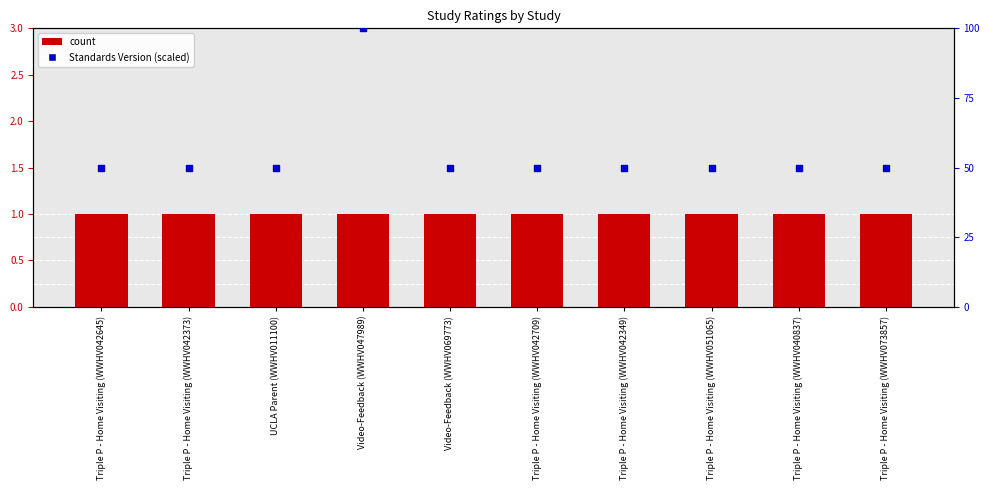

At how many categories does at least one series exceed 24?

10